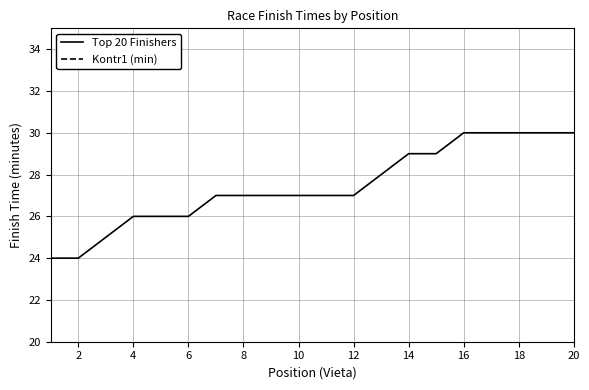

The value of Top 20 Finishers at 14 is 51. True or false?

False